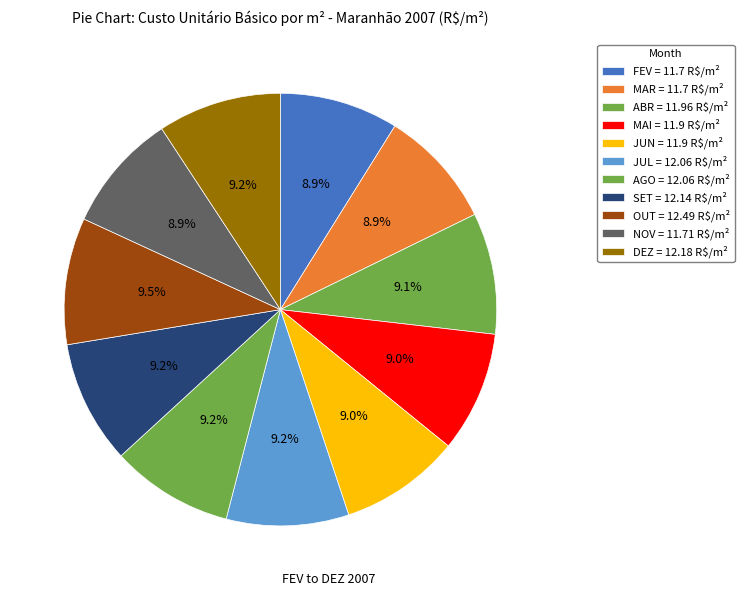

How many segments does this pie chart have?

11